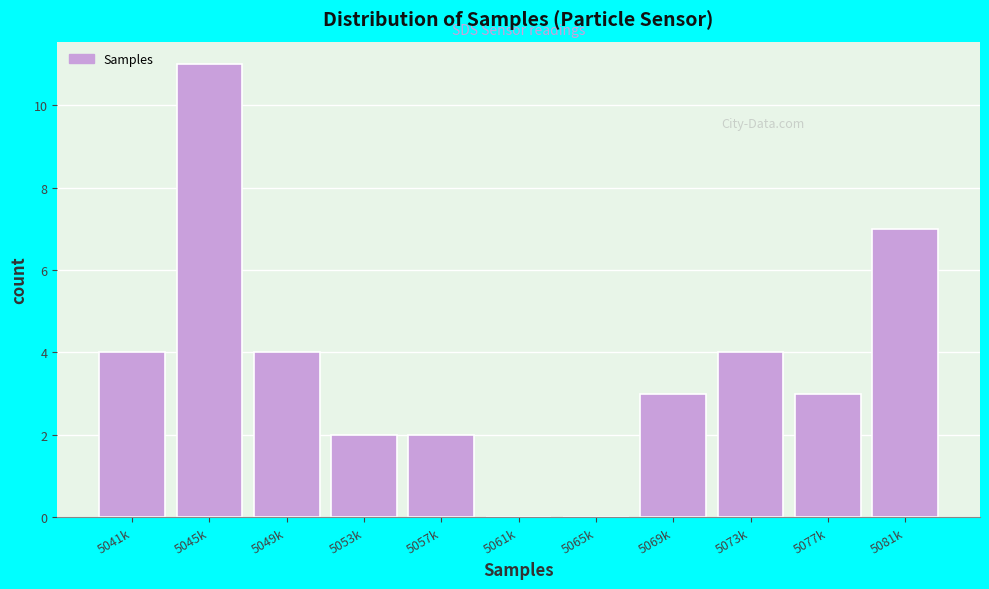

Reading left to right, what are all the values shown in this chart?

5041k=4	5045k=11	5049k=4	5053k=2	5057k=2	5061k=0	5065k=0	5069k=3	5073k=4	5077k=3	5081k=7